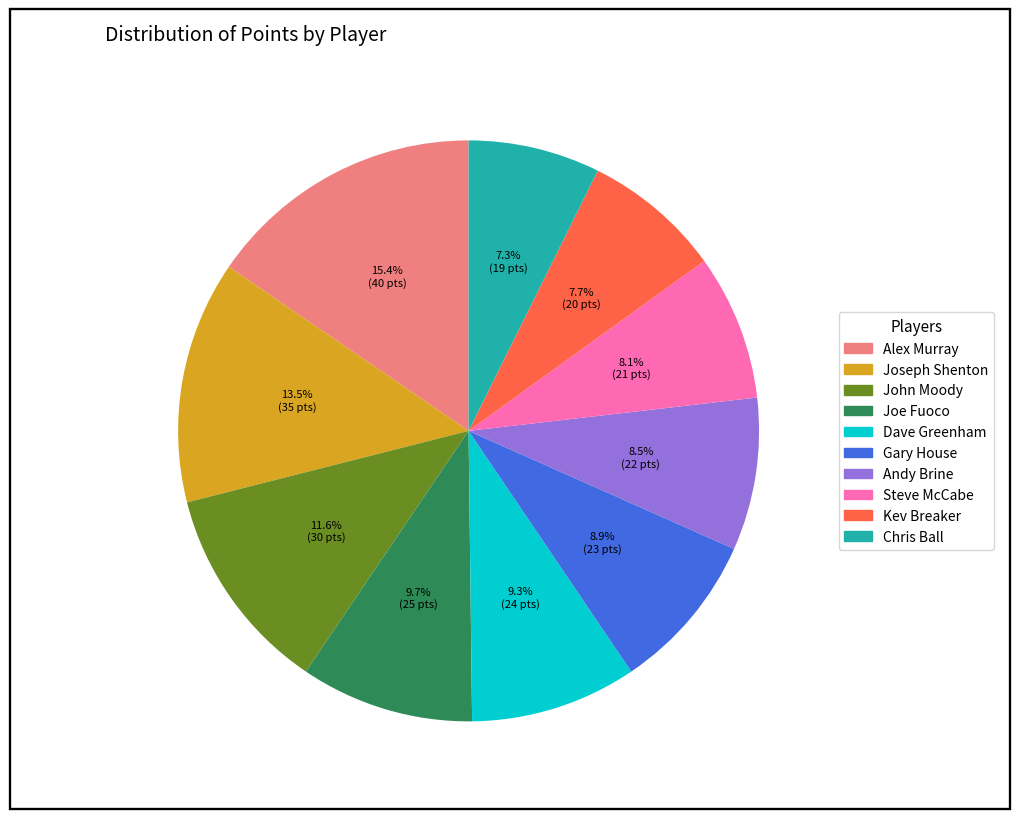

The Steve McCabe slice represents 8% of the pie. True or false?

True